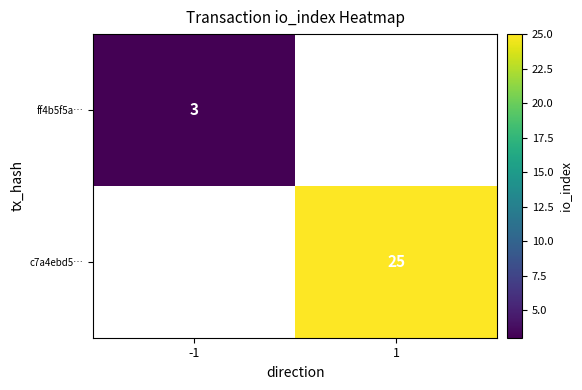

True or false: c7a4ebd5… has a value of 25 at 1.

True